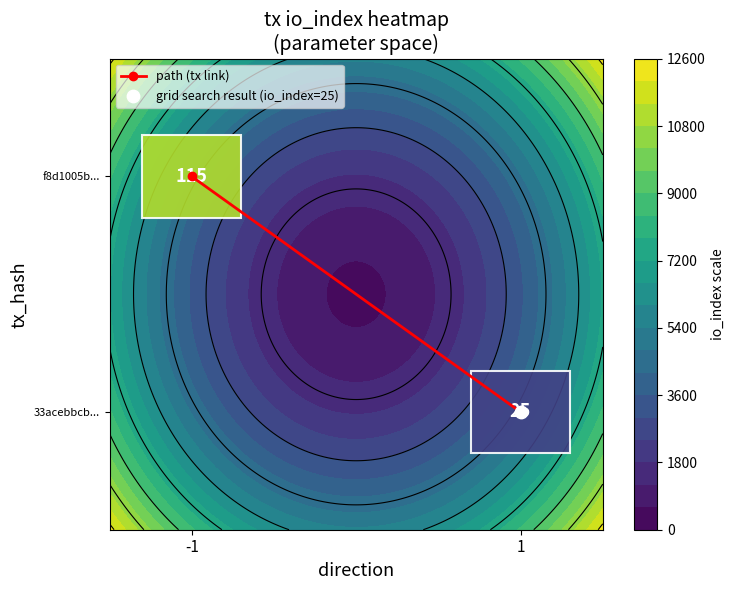

Rank the categories by value from highest to lowest.

-1, 1